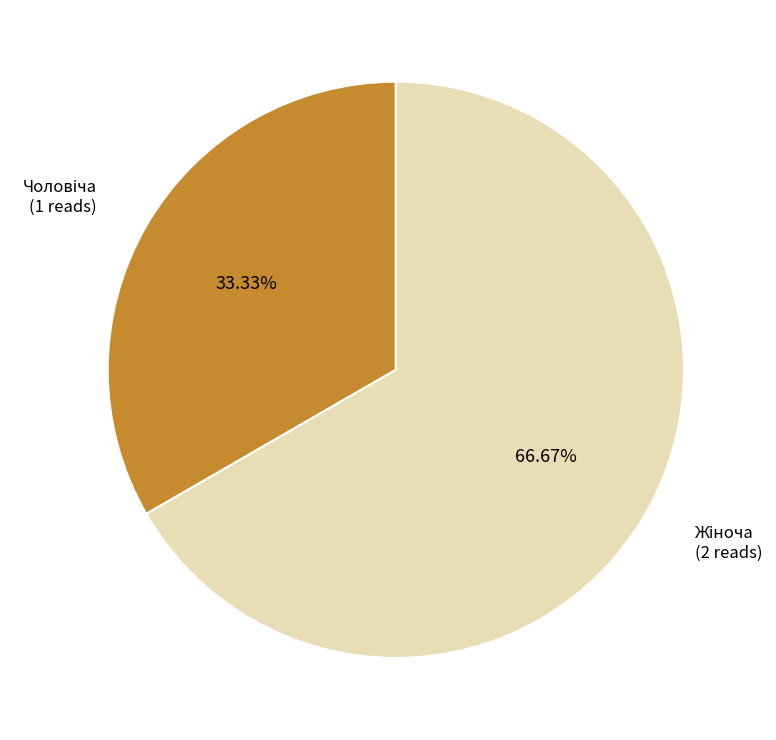

Does any single category account for the majority?

Yes